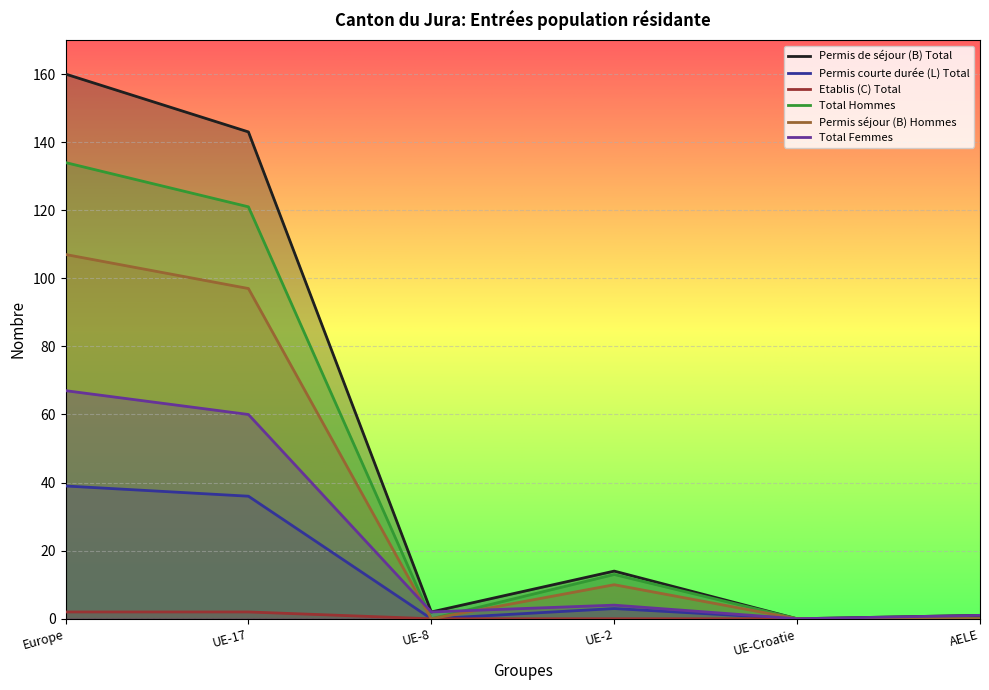

What is the value of the Permis de séjour (B) Total point at the 1st from the left?

160